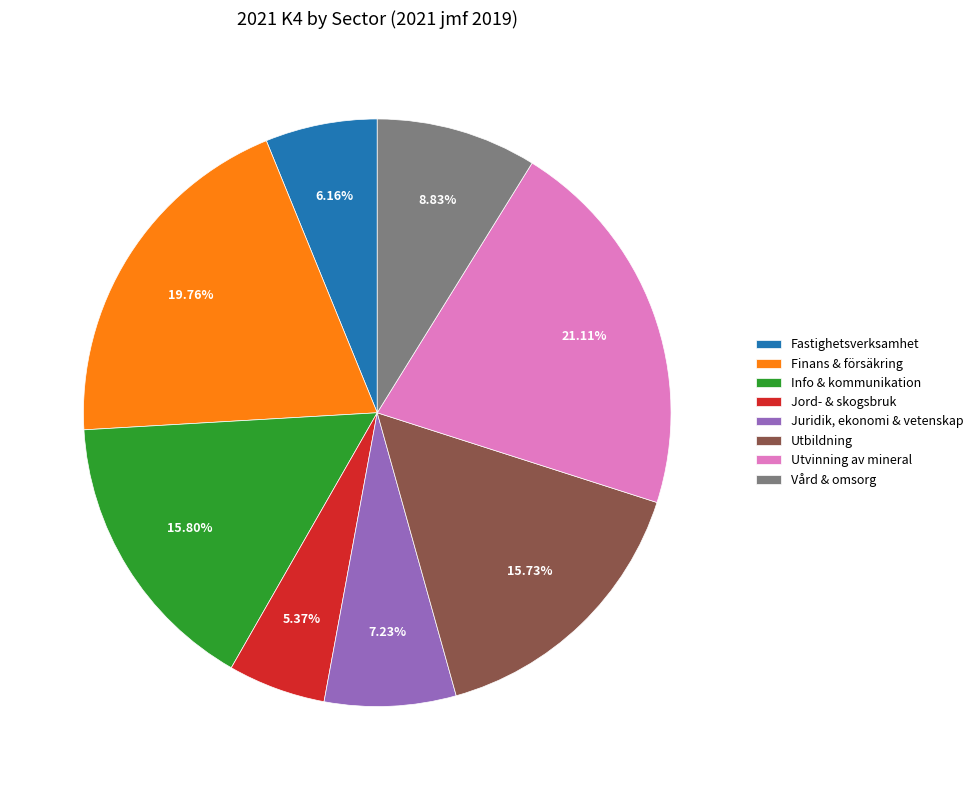

What is the smallest slice in the pie chart?

Jord- & skogsbruk